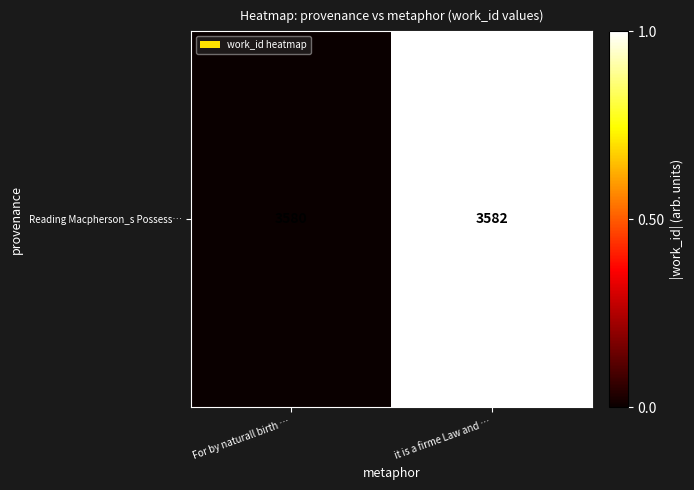

What is the difference between the maximum and minimum values?

1.0